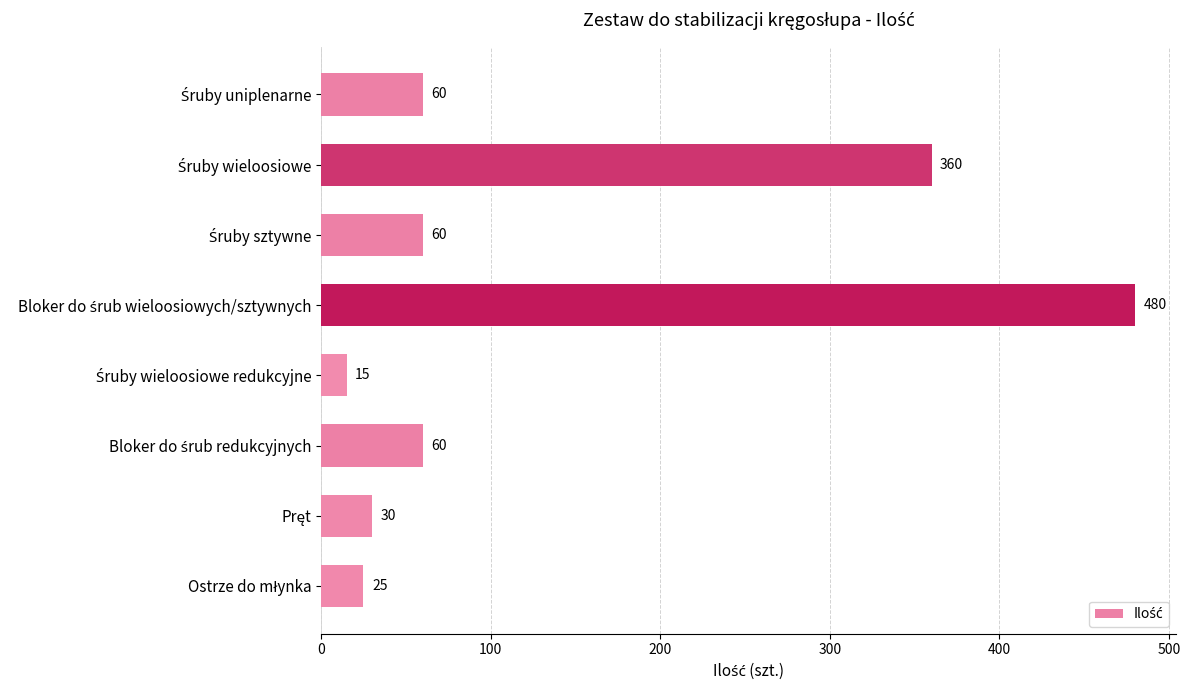

Reading top to bottom, extract all data points from this chart.

60	360	60	480	15	60	30	25